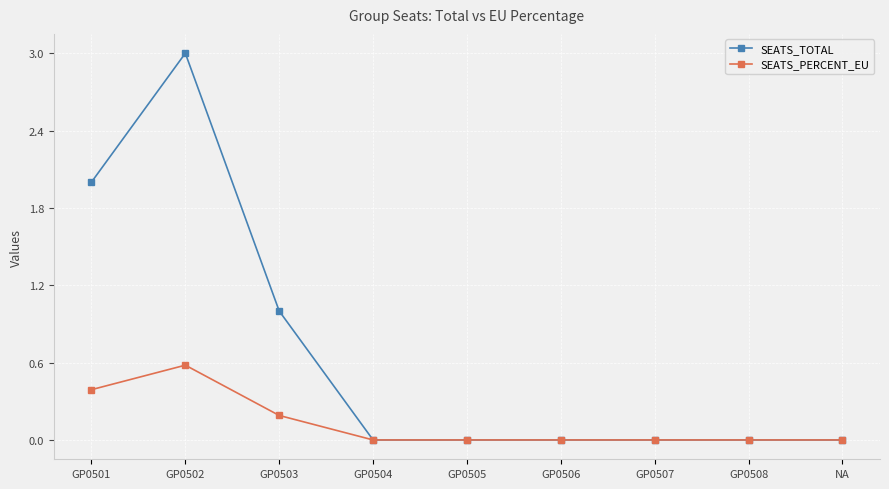

What is the difference between the SEATS_TOTAL values at GP0502 and NA?

3.0